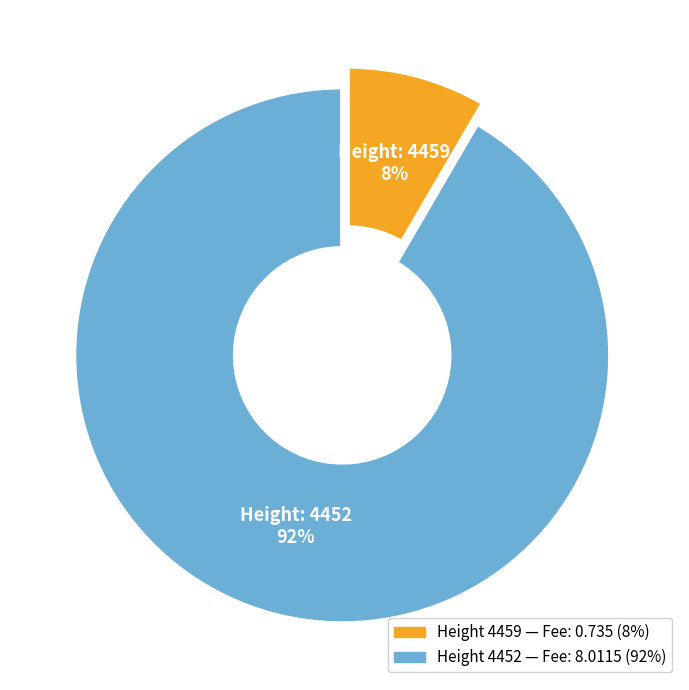

Is there a majority slice in this chart?

Yes